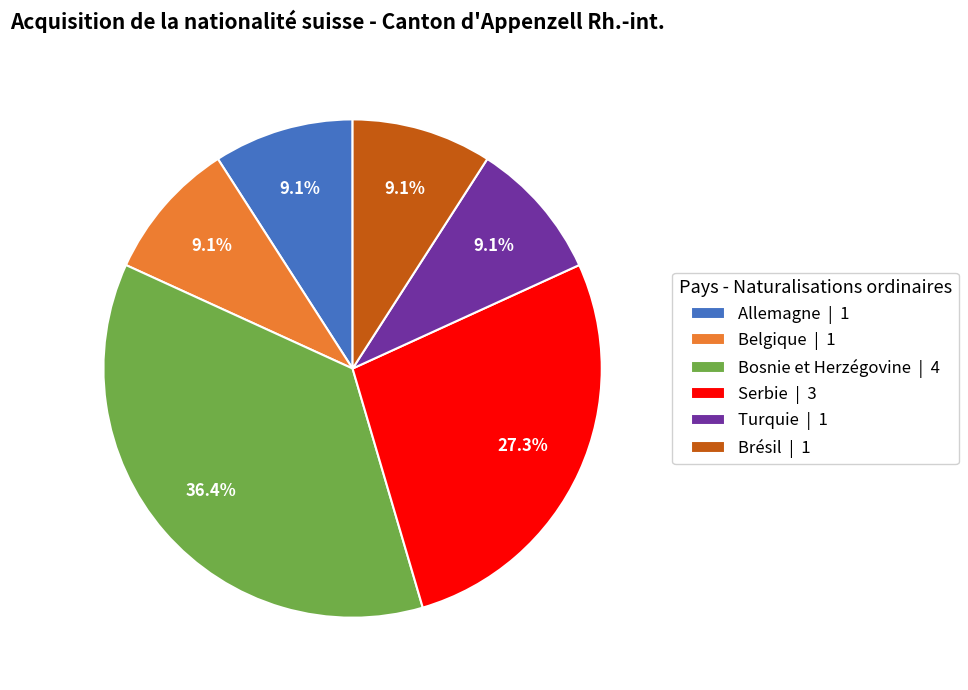

Does Bosnie et Herzégovine represent more than half of the total?

No